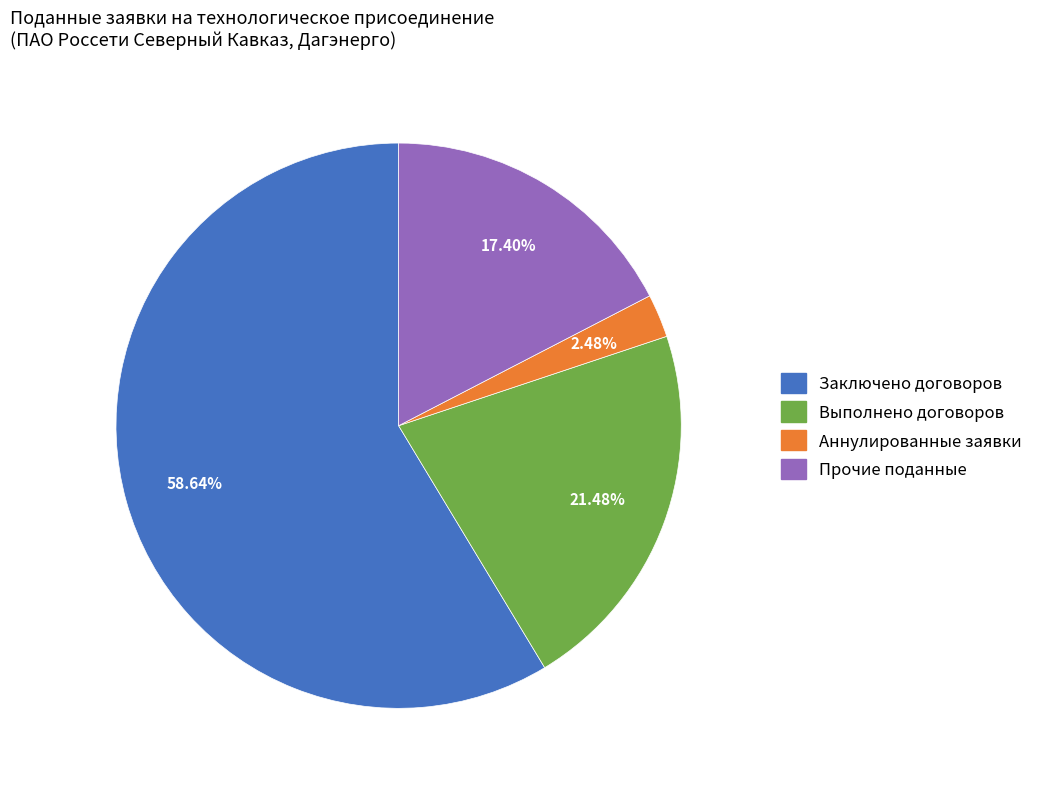

Does any single category account for the majority?

Yes